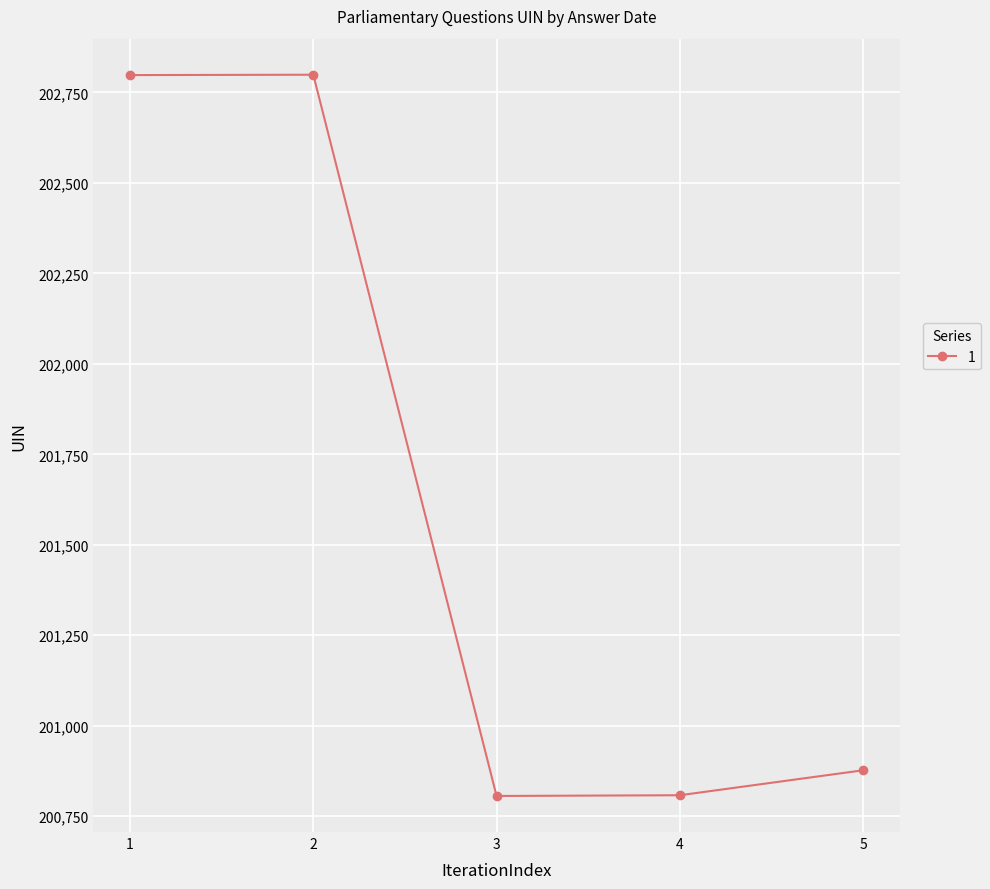

The value at 3 is 200806. True or false?

True